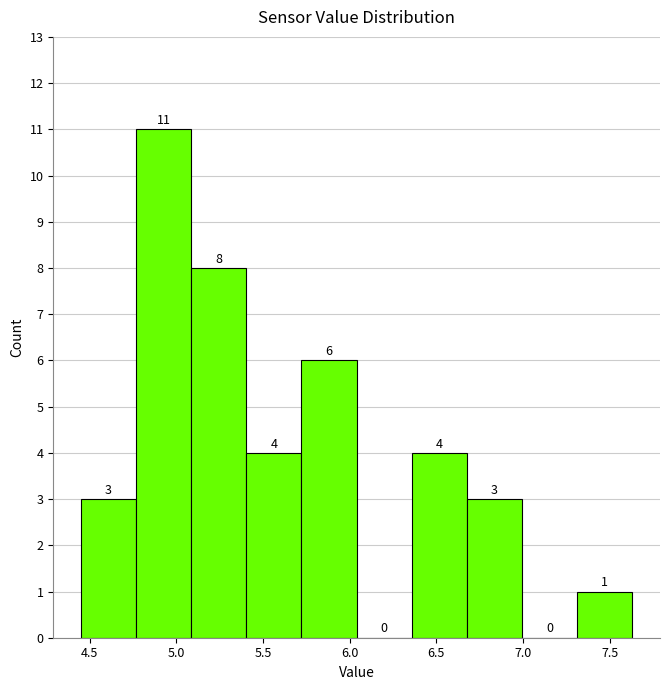

Which range on the x-axis has the tallest bar?

4.75 to 5.10